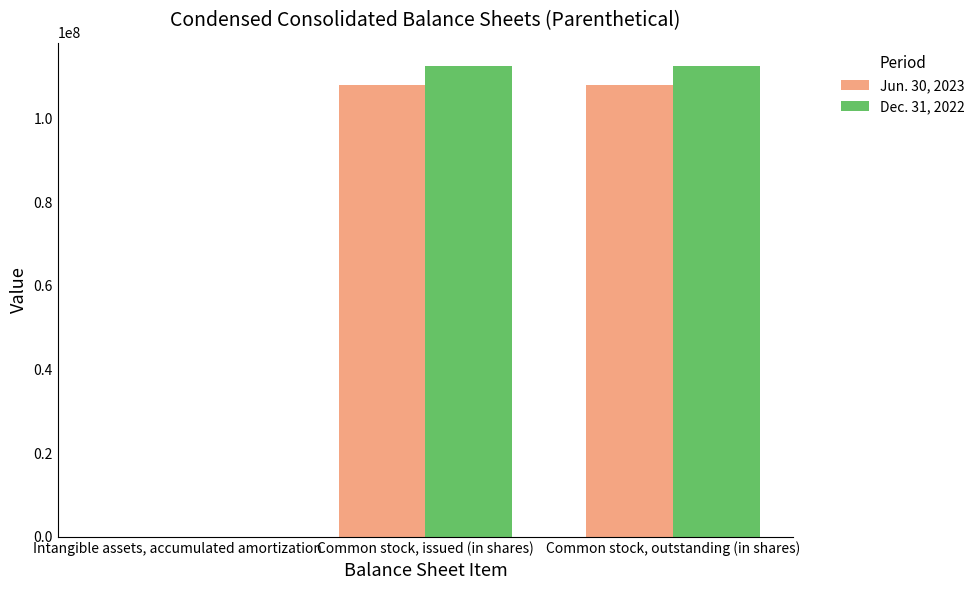

What is the difference between the Dec. 31, 2022 values at Common stock, outstanding (in shares) and Intangible assets, accumulated amortization?

112518604